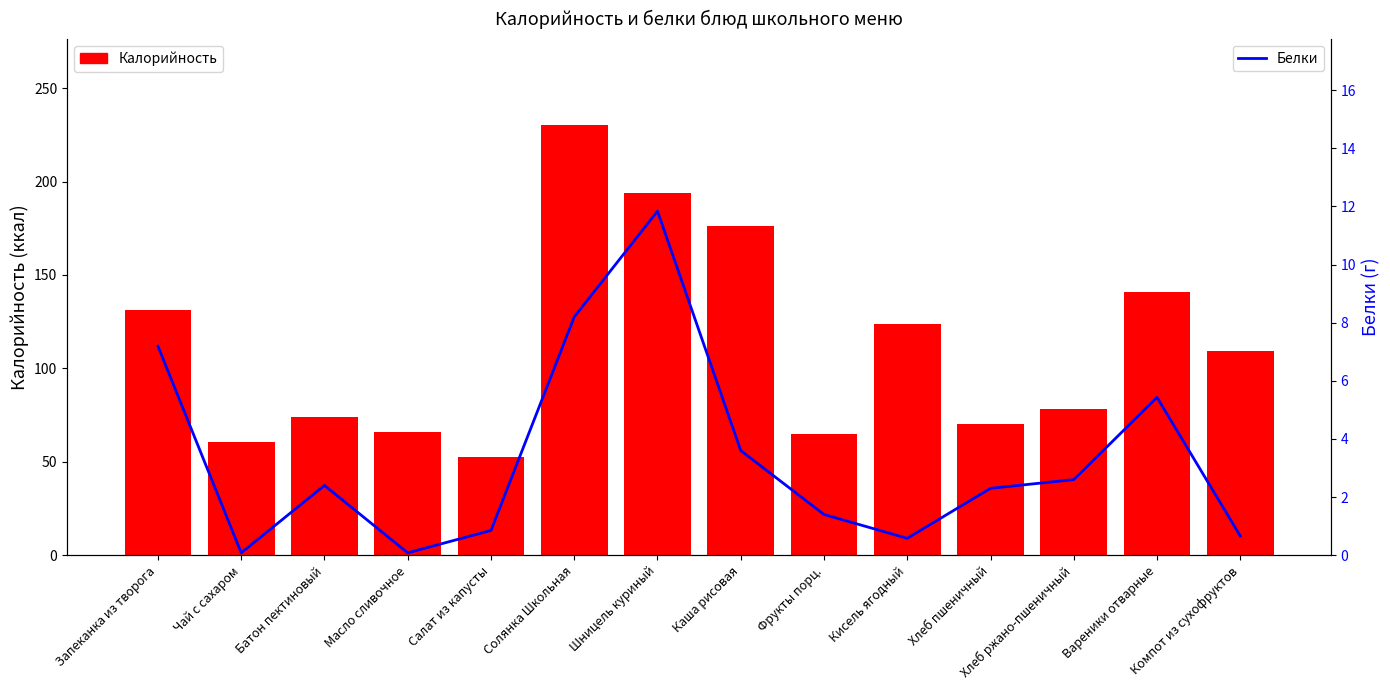

How many data points in Калорийность are less than 109?

7